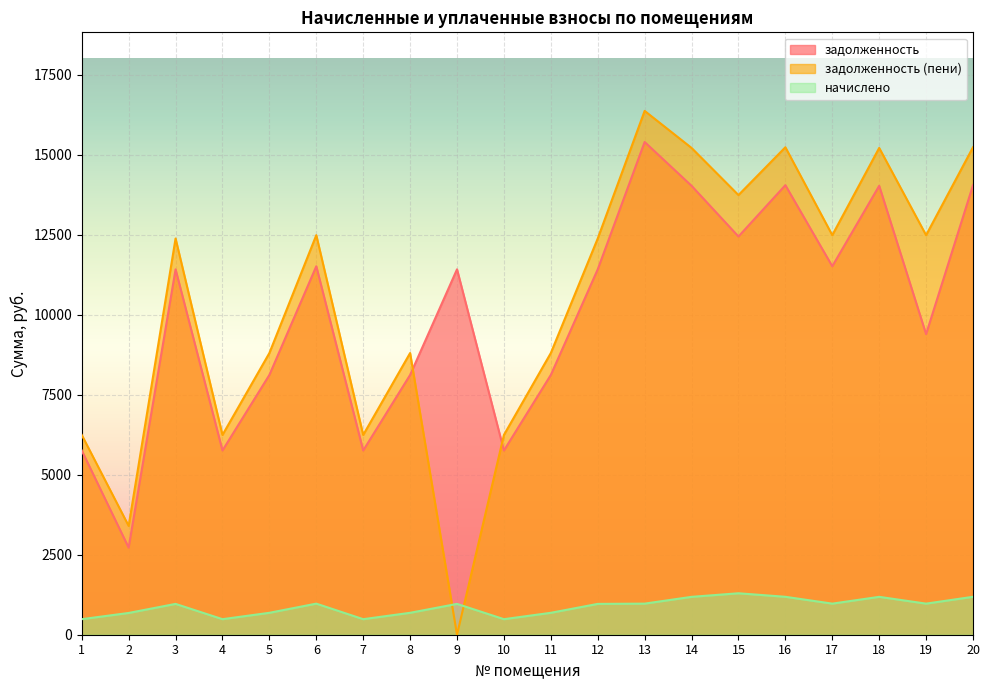

What are all the series names shown in the legend?

задолженность, задолженность (пени), начислено